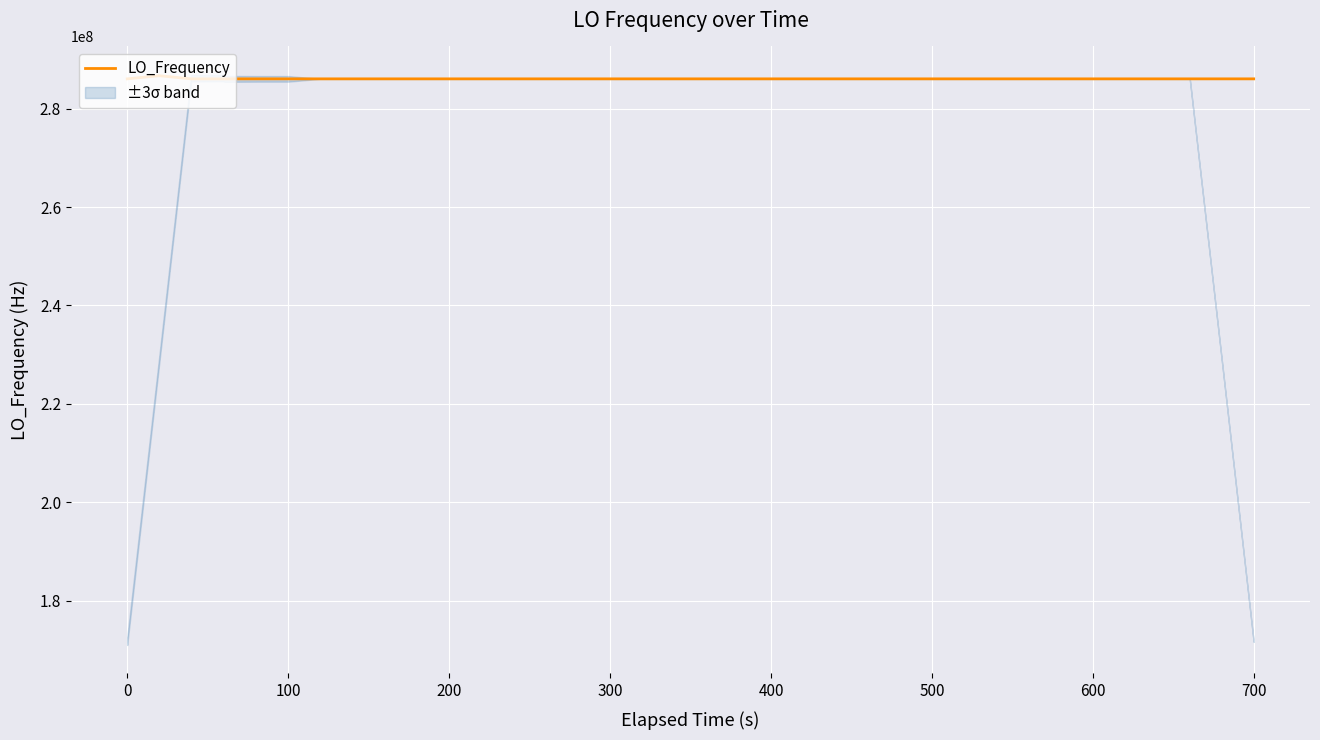

What is the highest value of the LO_Frequency series?

286682706.7